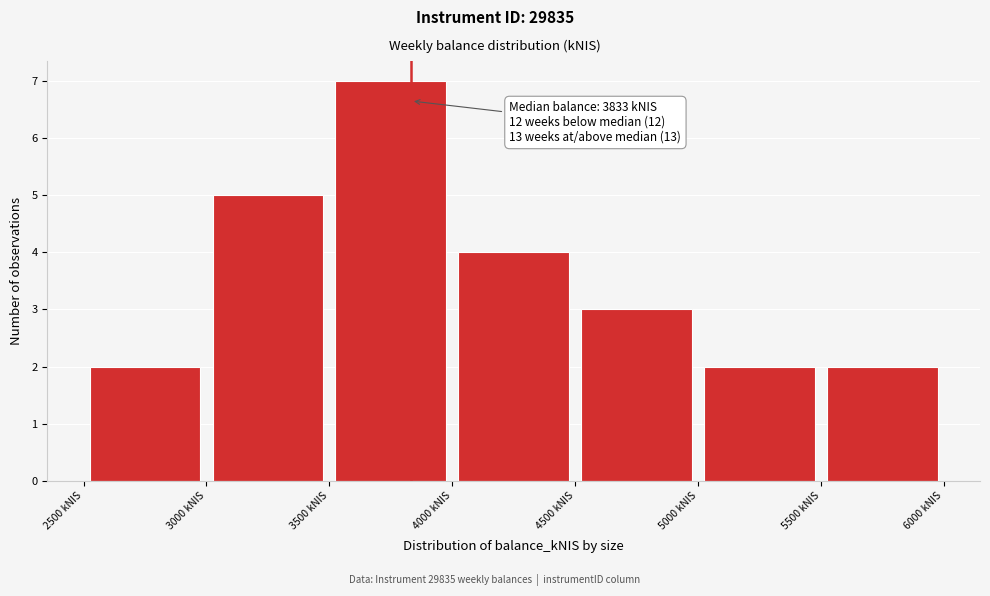

Which range on the x-axis has the tallest bar?

3500 to 4000